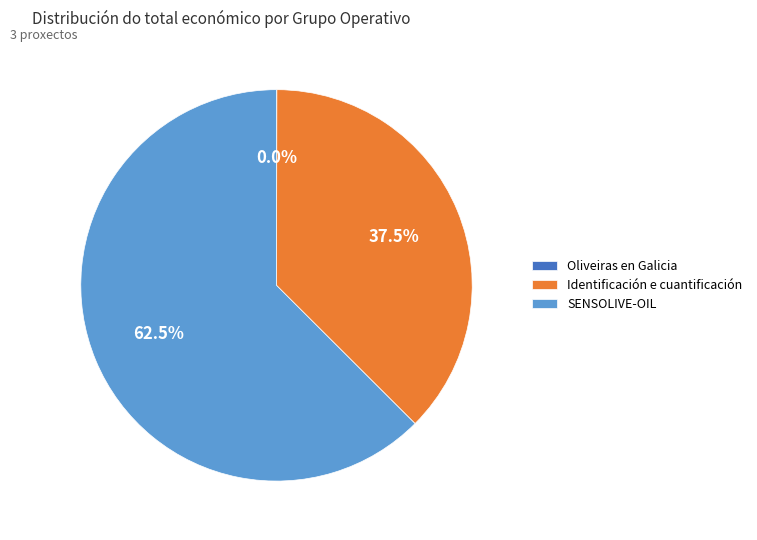

Approximately how many times larger is the value at Identificación e cuantificación compared to SENSOLIVE-OIL?

0.6